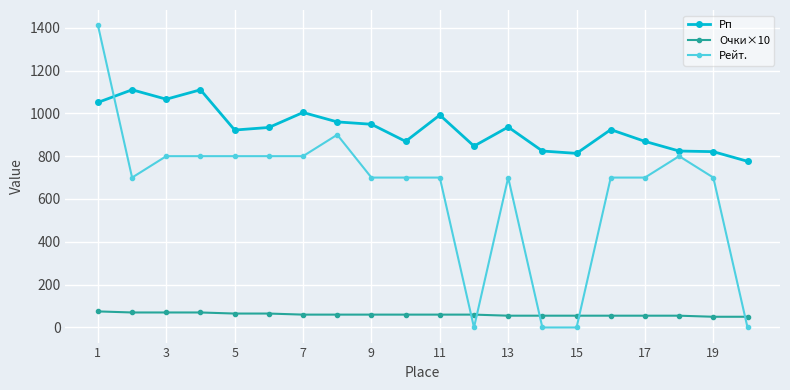

What is the greatest value displayed?

1412